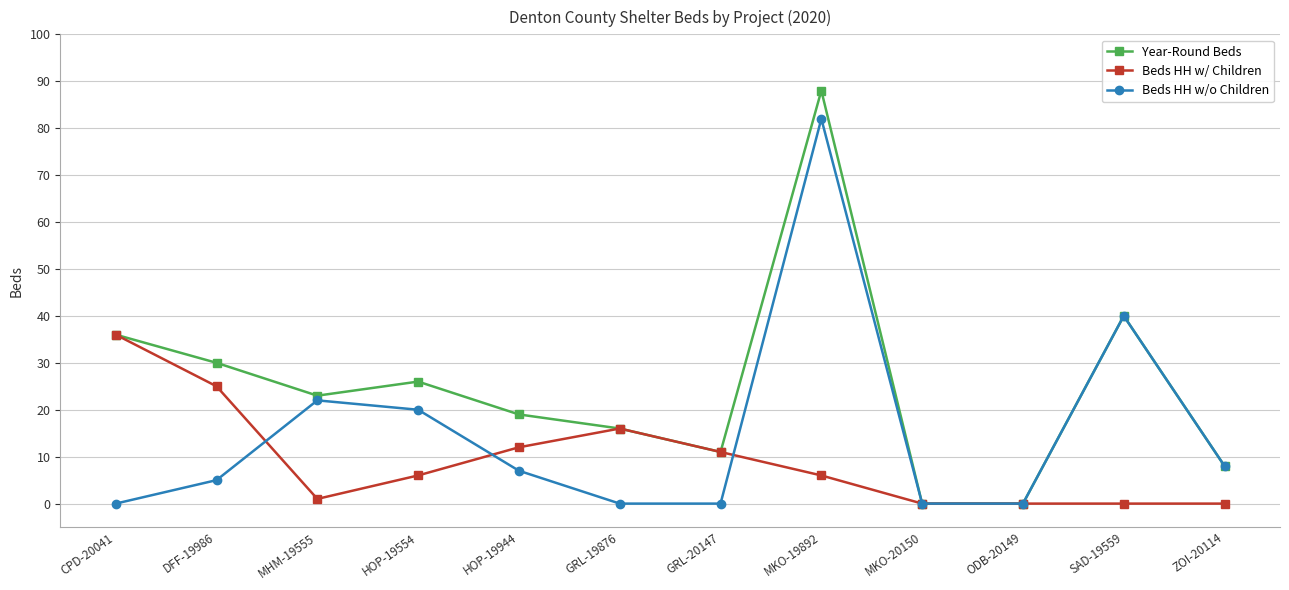

Which series has the widest spread of values?

Year-Round Beds